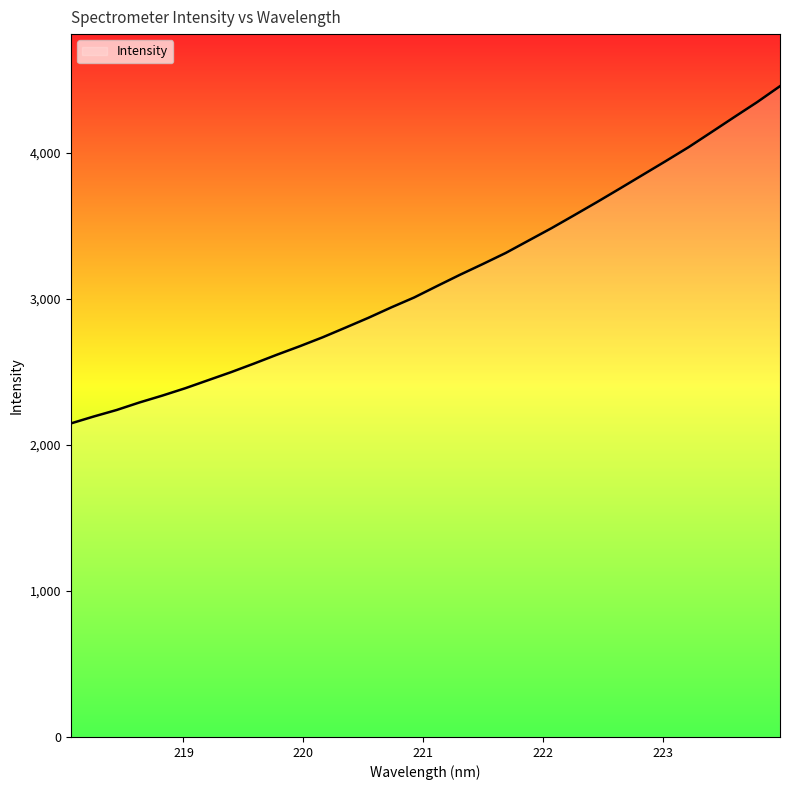

What is the minimum value shown in the chart?

2146.5